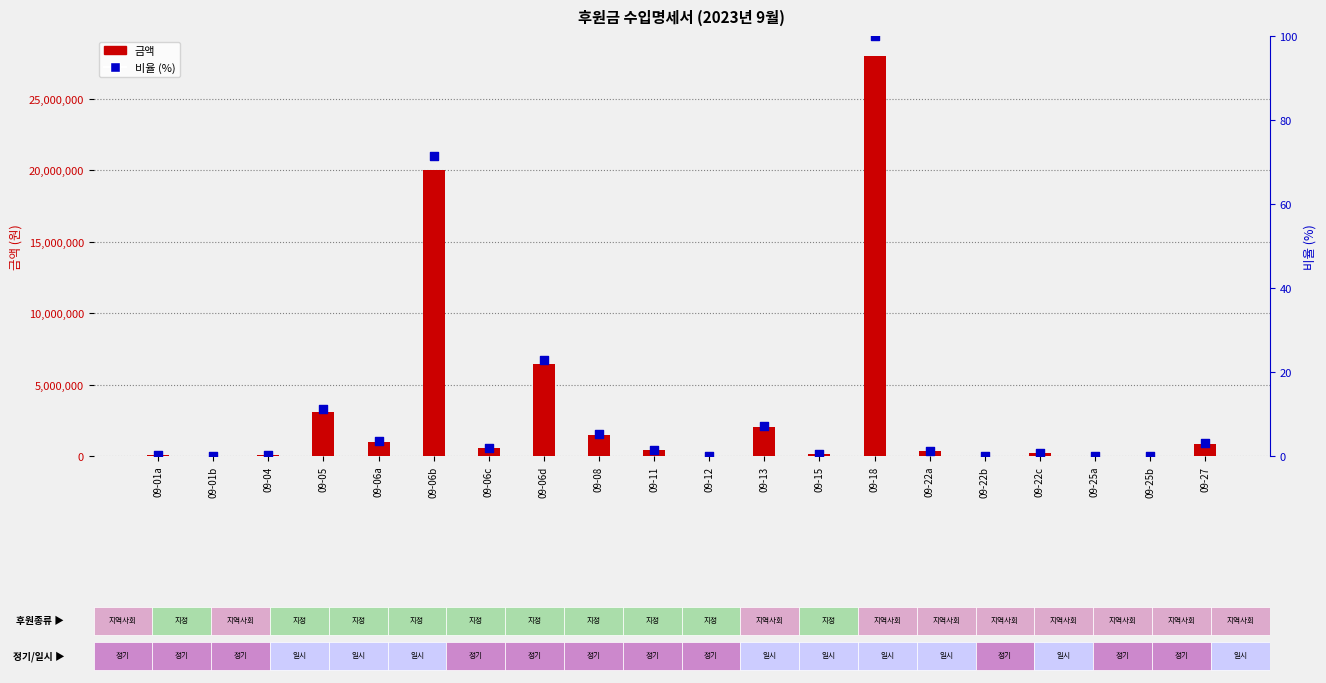

Which series has the widest spread of Y values?

금액